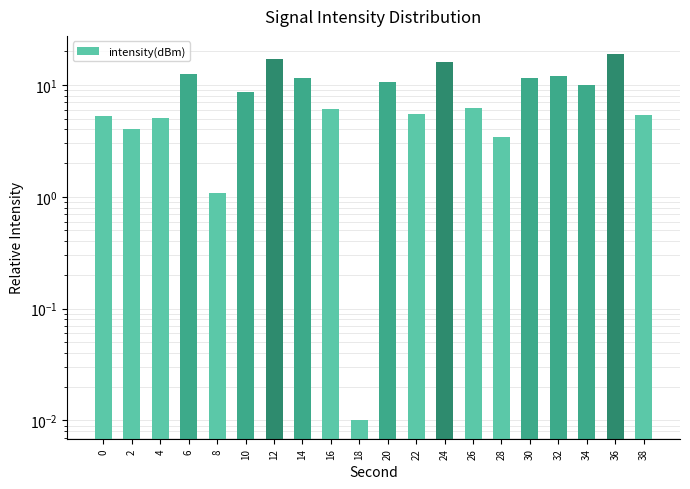

Is it true that the value at 0 is 2.3?

False